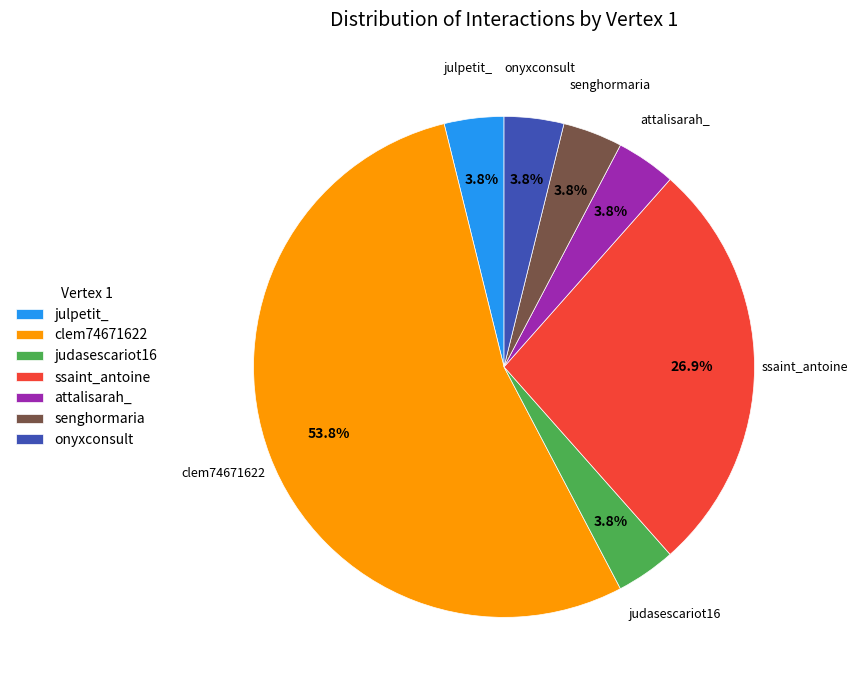

What is the ratio of the value at ssaint_antoine to the value at clem74671622?

0.5